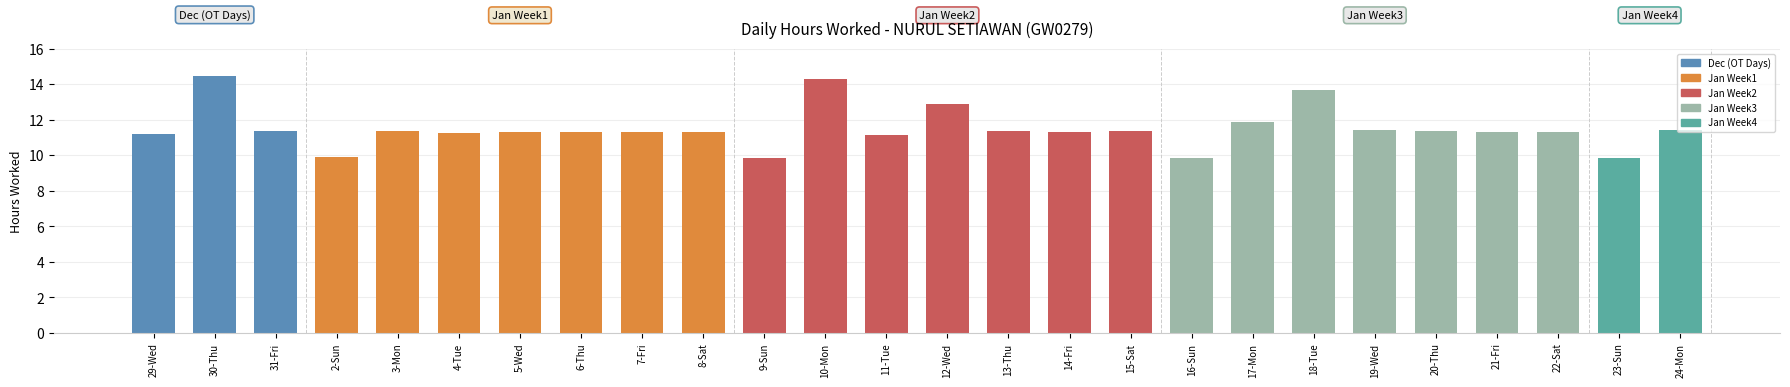

Where does the data first go above 11?

29-Wed